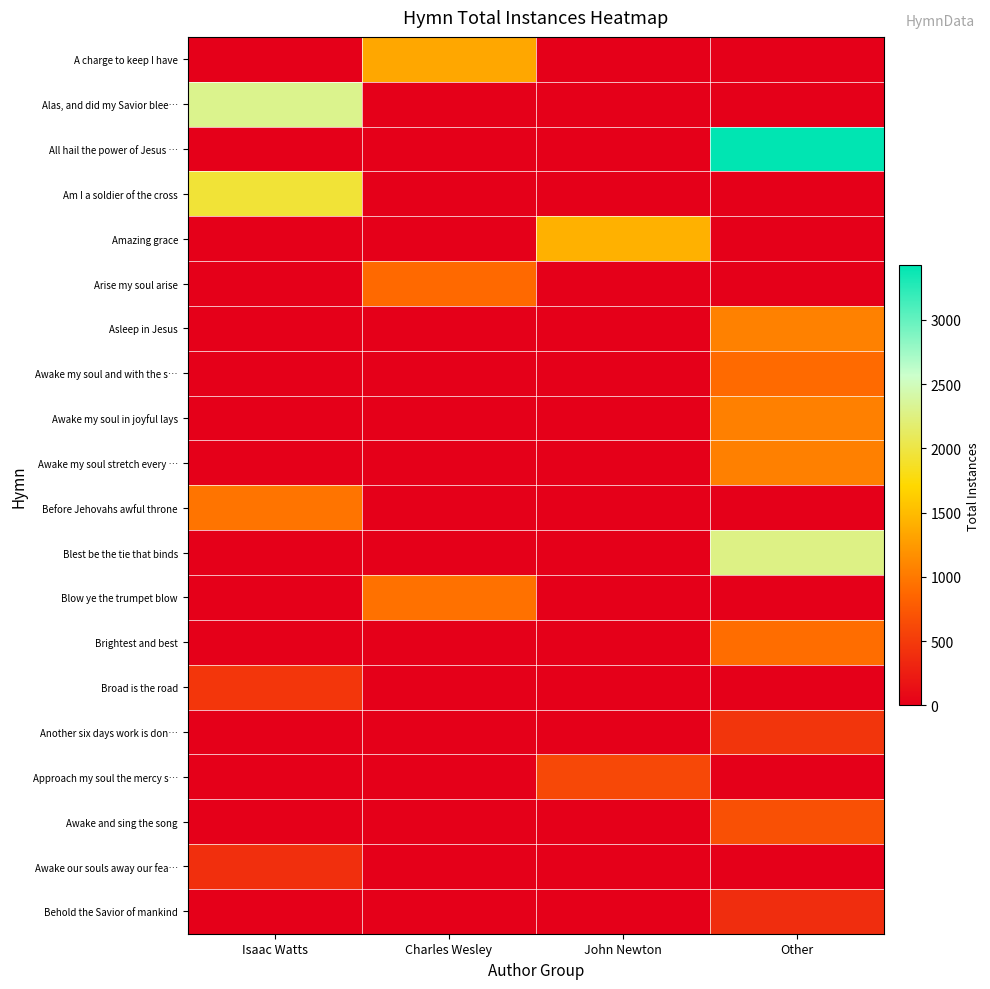

Reading left to right, list all the values displayed in this chart.

A charge to keep I have: Isaac Watts=0	Charles Wesley=1351	John Newton=0	Other=0
Alas, and did my Savior blee…: Isaac Watts=2304	Charles Wesley=0	John Newton=0	Other=0
All hail the power of Jesus …: Isaac Watts=0	Charles Wesley=0	John Newton=0	Other=3425
Am I a soldier of the cross: Isaac Watts=1941	Charles Wesley=0	John Newton=0	Other=0
Amazing grace: Isaac Watts=0	Charles Wesley=0	John Newton=1421	Other=0
Arise my soul arise: Isaac Watts=0	Charles Wesley=885	John Newton=0	Other=0
Asleep in Jesus: Isaac Watts=0	Charles Wesley=0	John Newton=0	Other=1057
Awake my soul and with the s…: Isaac Watts=0	Charles Wesley=0	John Newton=0	Other=890
Awake my soul in joyful lays: Isaac Watts=0	Charles Wesley=0	John Newton=0	Other=1053
Awake my soul stretch every …: Isaac Watts=0	Charles Wesley=0	John Newton=0	Other=1053
Before Jehovahs awful throne: Isaac Watts=965	Charles Wesley=0	John Newton=0	Other=0
Blest be the tie that binds: Isaac Watts=0	Charles Wesley=0	John Newton=0	Other=2273
Blow ye the trumpet blow: Isaac Watts=0	Charles Wesley=948	John Newton=0	Other=0
Brightest and best: Isaac Watts=0	Charles Wesley=0	John Newton=0	Other=911
Broad is the road: Isaac Watts=456	Charles Wesley=0	John Newton=0	Other=0
Another six days work is don…: Isaac Watts=0	Charles Wesley=0	John Newton=0	Other=449
Approach my soul the mercy s…: Isaac Watts=0	Charles Wesley=0	John Newton=612	Other=0
Awake and sing the song: Isaac Watts=0	Charles Wesley=0	John Newton=0	Other=677
Awake our souls away our fea…: Isaac Watts=403	Charles Wesley=0	John Newton=0	Other=0
Behold the Savior of mankind: Isaac Watts=0	Charles Wesley=0	John Newton=0	Other=387